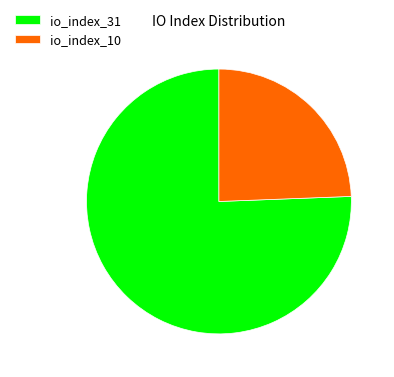

True or false: io_index_10 accounts for 19% of the total.

False